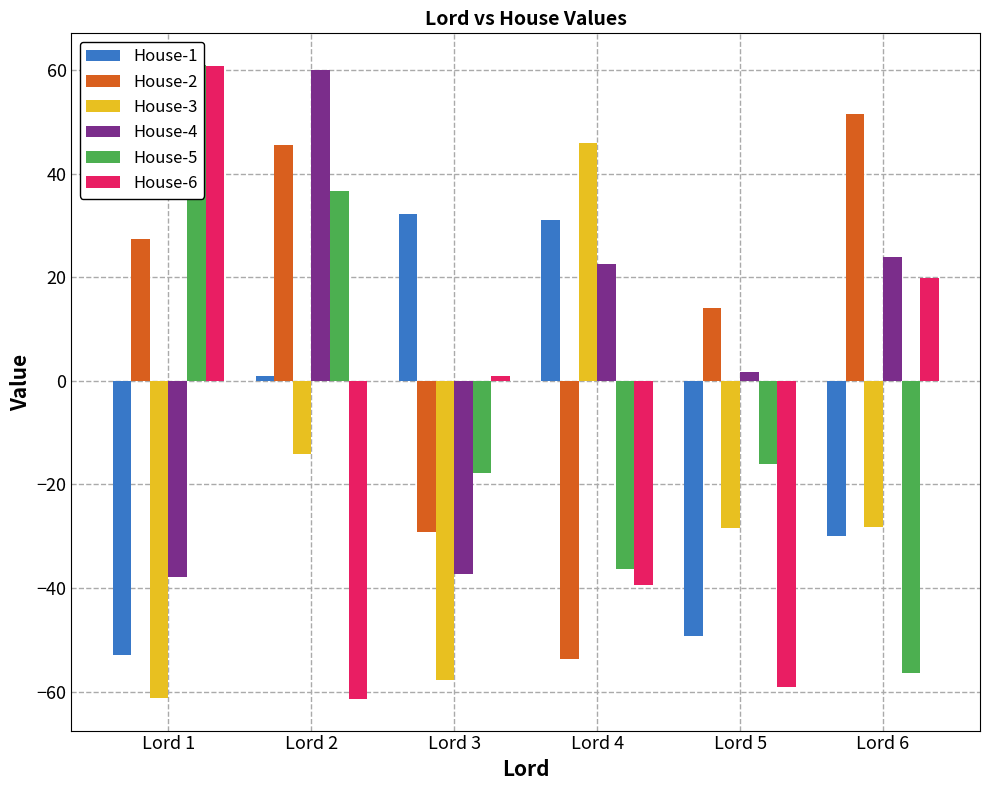

Which category has the highest value across all series?

Lord 1